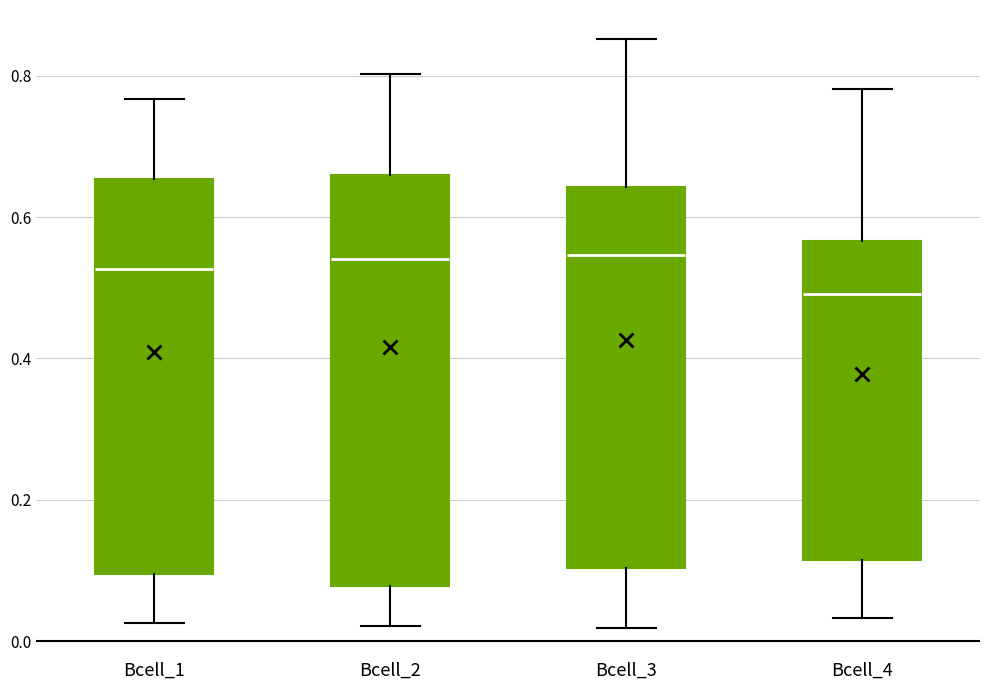

Which box has the lowest median line?

Bcell_4